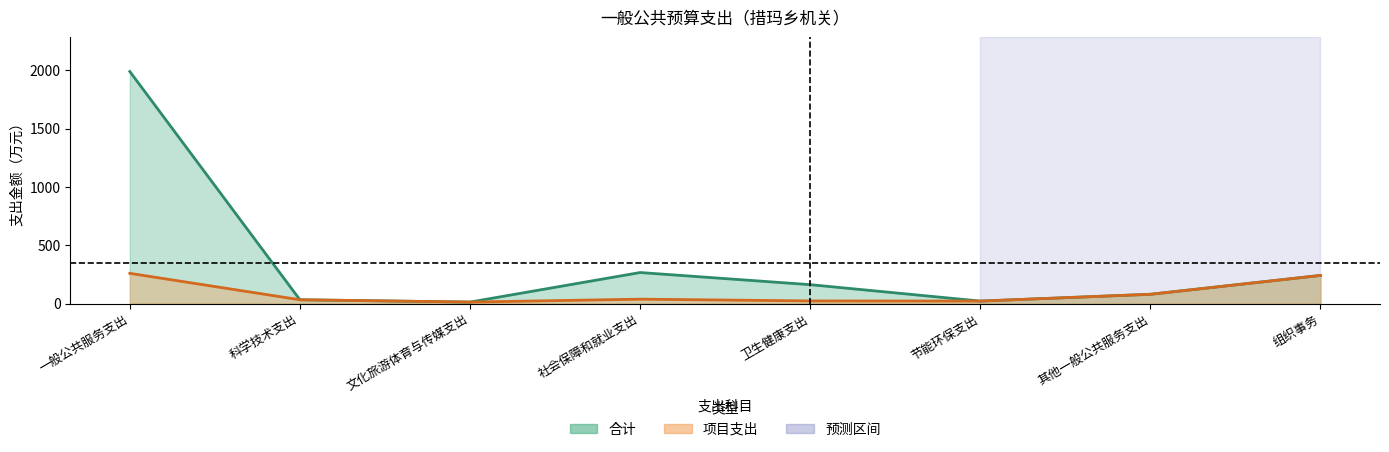

What is the sum of all 项目支出 values?

708.7